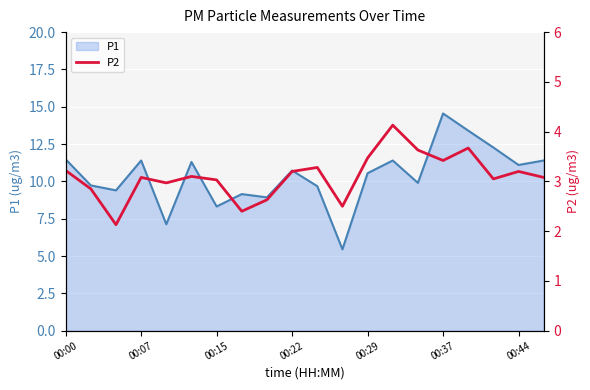

What is the lowest value of the P1 series?

5.5